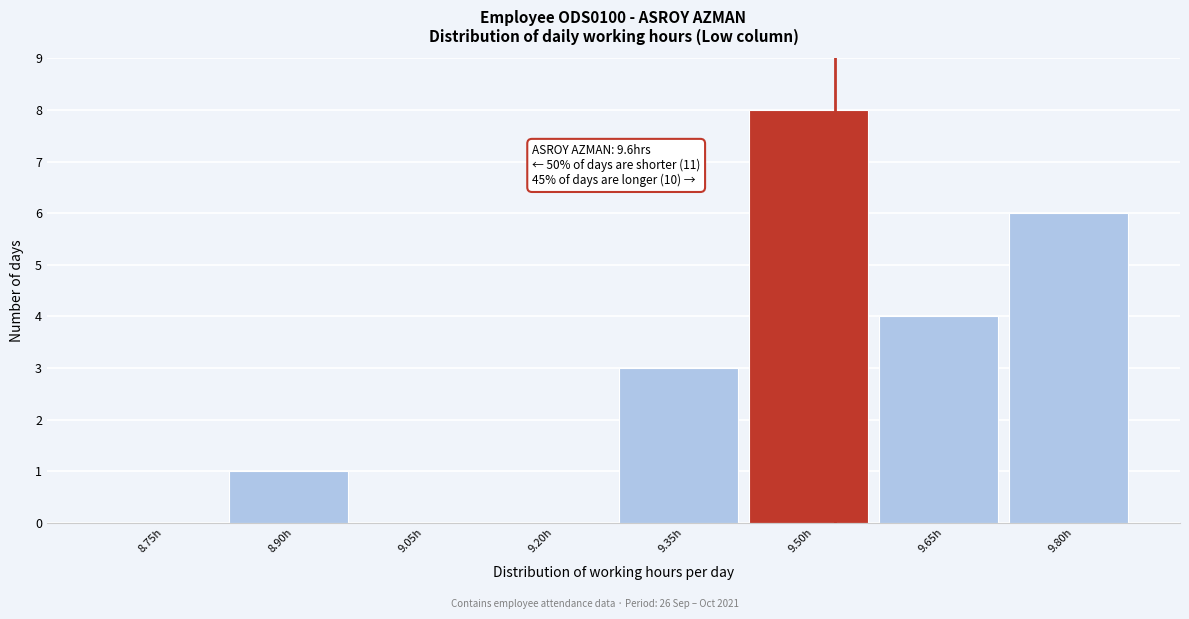

Reading left to right, list all the values displayed in this chart.

8.75h=0	8.90h=1	9.05h=0	9.20h=0	9.35h=3	9.50h=8	9.65h=4	9.80h=6